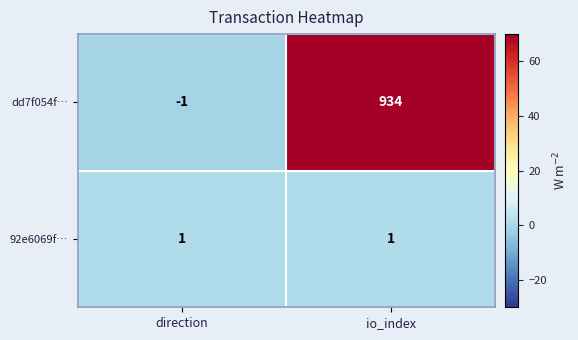

Which series has the widest spread of values?

dd7f054f…